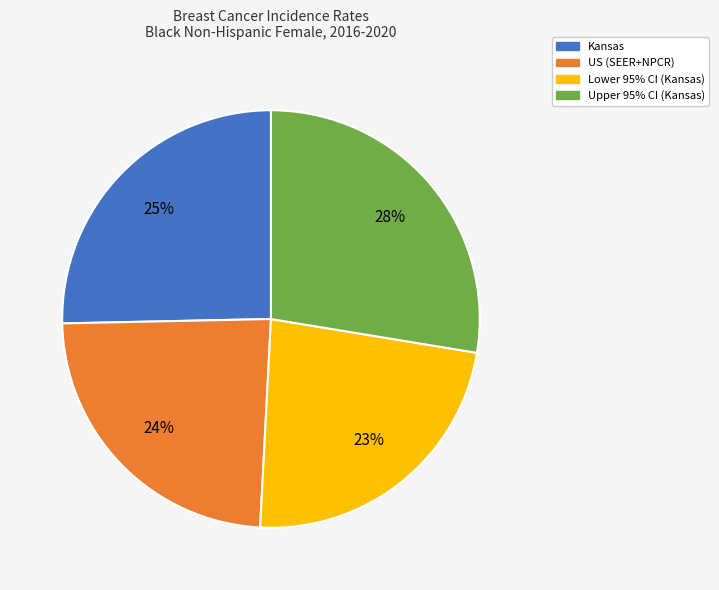

To the nearest percent, what is the difference between the US (SEER+NPCR) and Lower 95% CI (Kansas) slice percentages?

1%